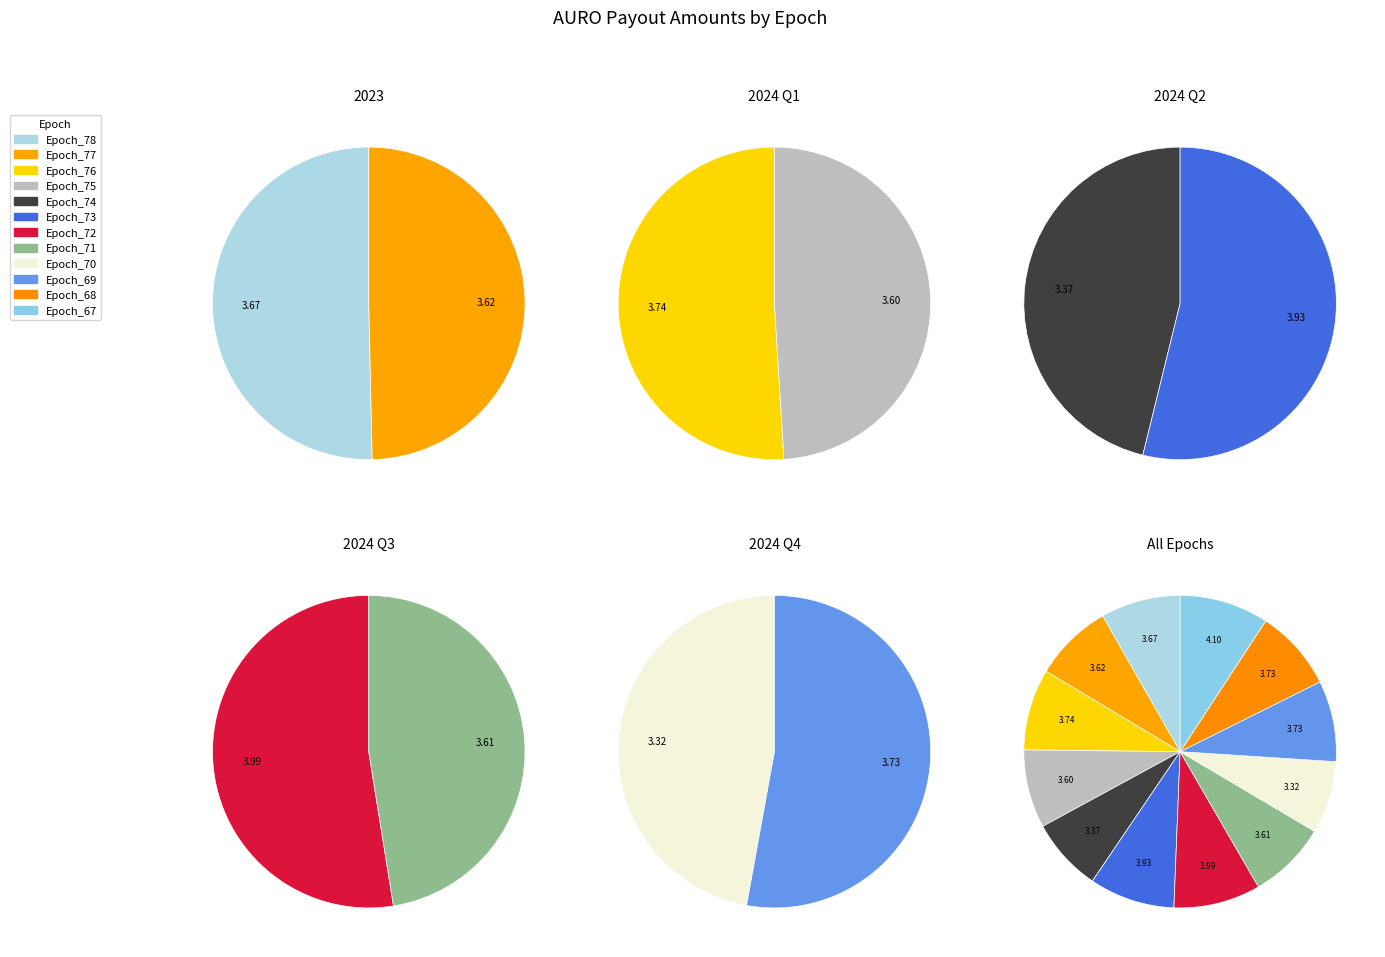

How many segments does this pie chart have?

12